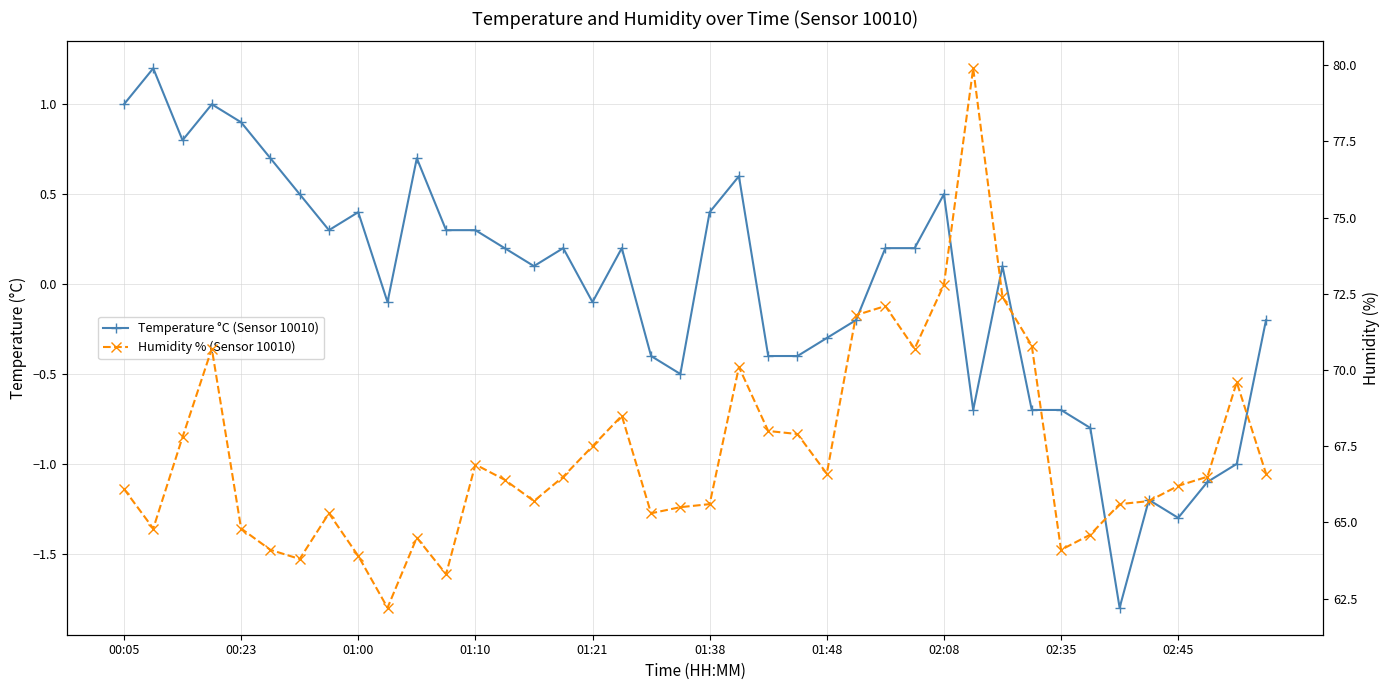

What is the value of the Temperature °C (Sensor 10010) point at the 13th from the left?

0.3